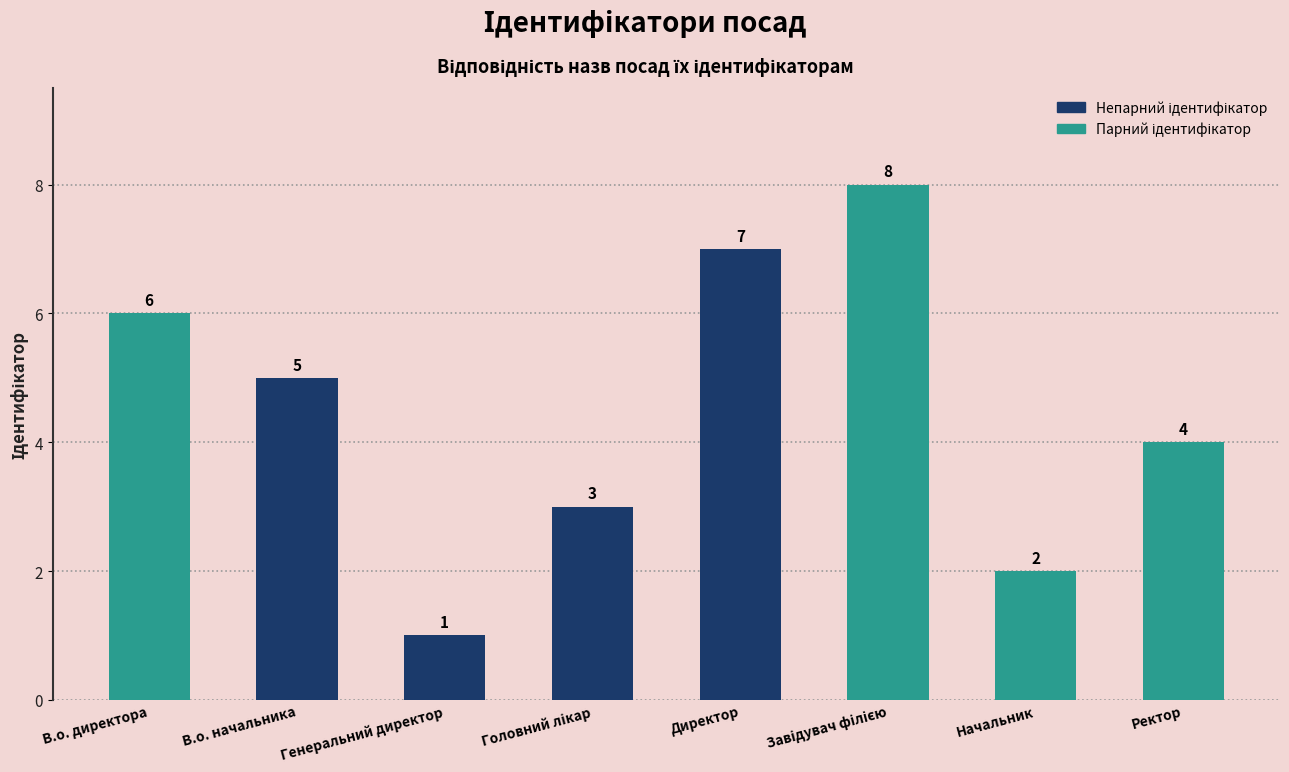

The chart shows a value of 3 at Директор. True or false?

False